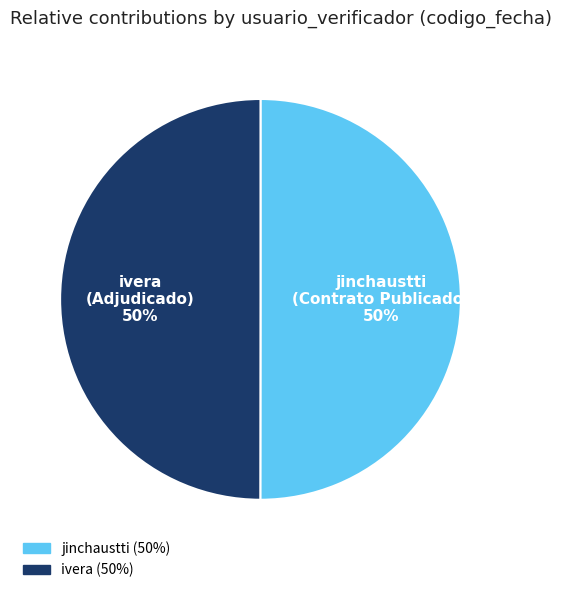

Combined, do ivera and jinchaustti account for over 50%?

Yes